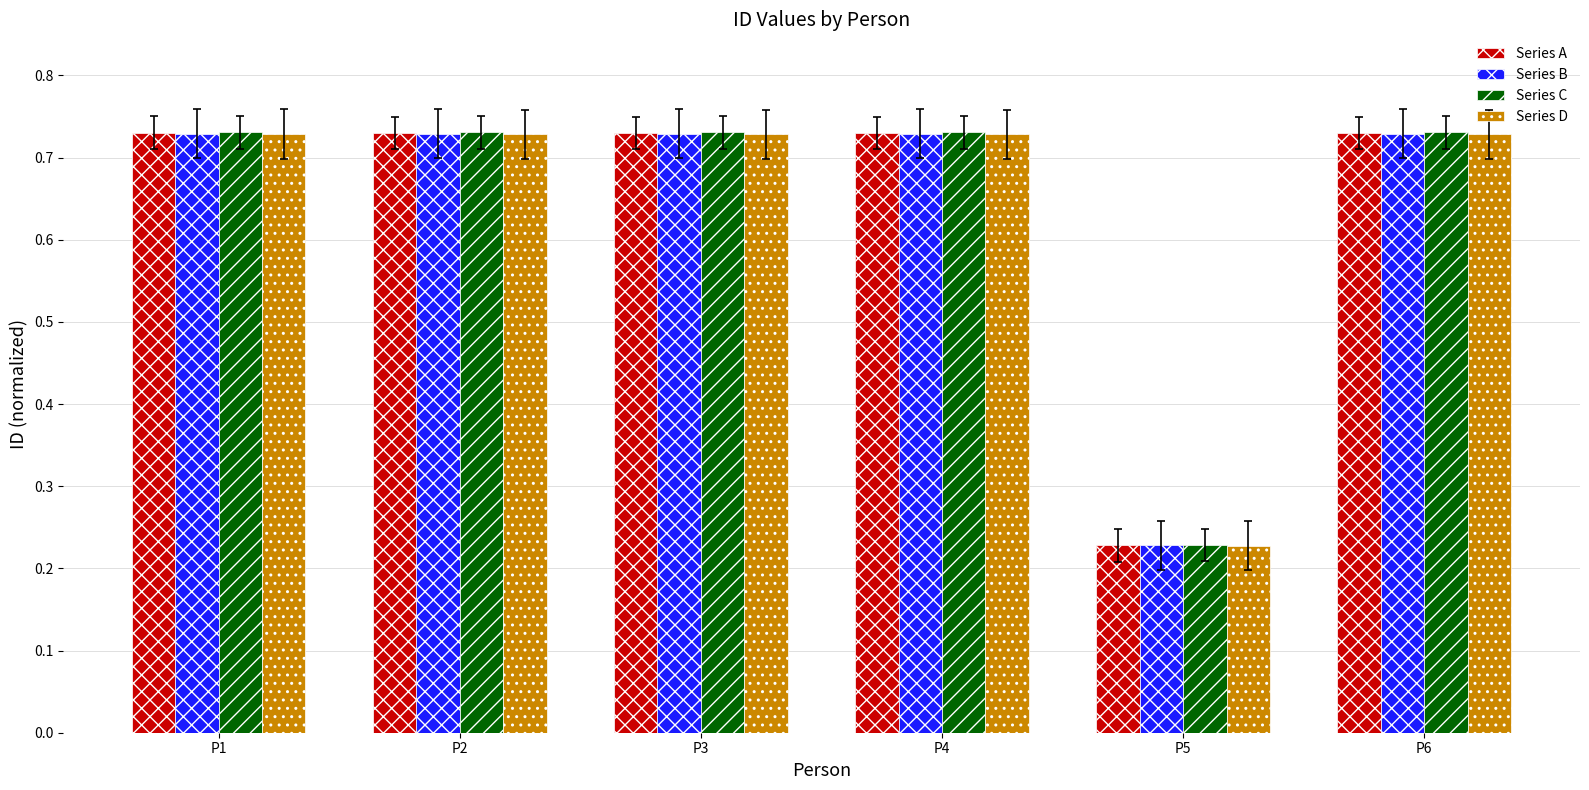

What are all the series names shown in the legend?

Series A, Series B, Series C, Series D